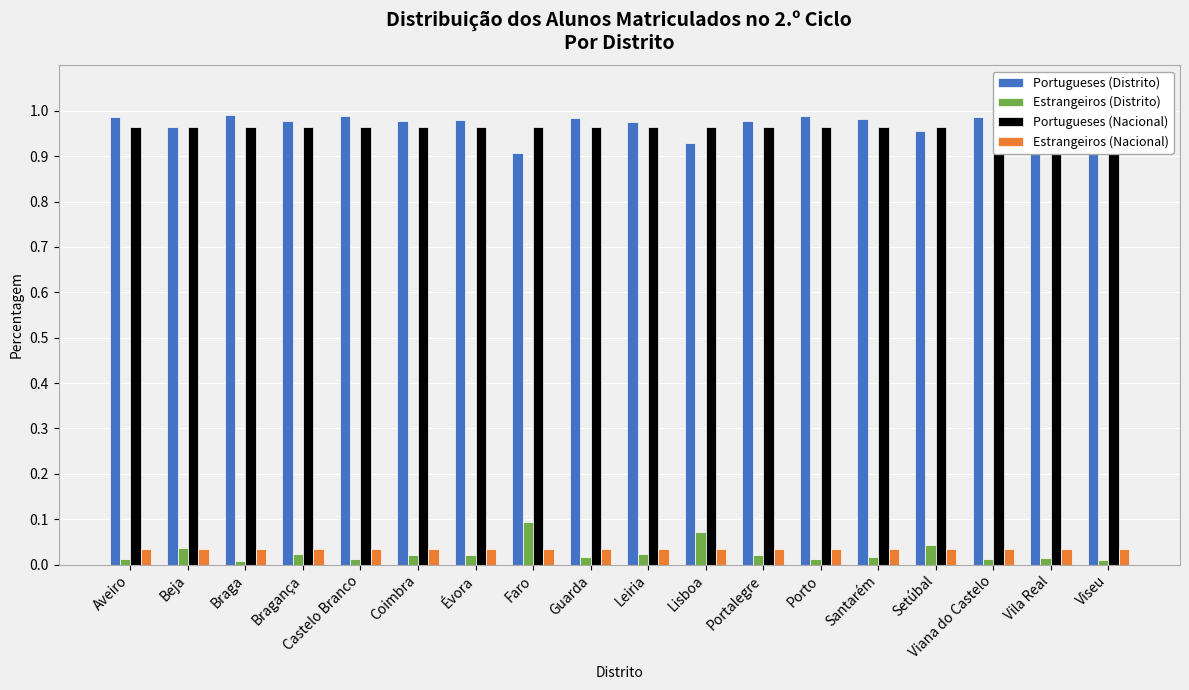

Reading right to left, extract all data points from this chart.

Portugueses (Distrito): Viseu=1.0	Vila Real=1.0	Viana do Castelo=1.0	Setúbal=1.0	Santarém=1.0	Porto=1.0	Portalegre=1.0	Lisboa=0.9	Leiria=1.0	Guarda=1.0	Faro=0.9	Évora=1.0	Coimbra=1.0	Castelo Branco=1.0	Bragança=1.0	Braga=1.0	Beja=1.0	Aveiro=1.0
Estrangeiros (Distrito): Viseu=0.0	Vila Real=0.0	Viana do Castelo=0.0	Setúbal=0.0	Santarém=0.0	Porto=0.0	Portalegre=0.0	Lisboa=0.1	Leiria=0.0	Guarda=0.0	Faro=0.1	Évora=0.0	Coimbra=0.0	Castelo Branco=0.0	Bragança=0.0	Braga=0.0	Beja=0.0	Aveiro=0.0
Portugueses (Nacional): Viseu=1.0	Vila Real=1.0	Viana do Castelo=1.0	Setúbal=1.0	Santarém=1.0	Porto=1.0	Portalegre=1.0	Lisboa=1.0	Leiria=1.0	Guarda=1.0	Faro=1.0	Évora=1.0	Coimbra=1.0	Castelo Branco=1.0	Bragança=1.0	Braga=1.0	Beja=1.0	Aveiro=1.0
Estrangeiros (Nacional): Viseu=0.0	Vila Real=0.0	Viana do Castelo=0.0	Setúbal=0.0	Santarém=0.0	Porto=0.0	Portalegre=0.0	Lisboa=0.0	Leiria=0.0	Guarda=0.0	Faro=0.0	Évora=0.0	Coimbra=0.0	Castelo Branco=0.0	Bragança=0.0	Braga=0.0	Beja=0.0	Aveiro=0.0